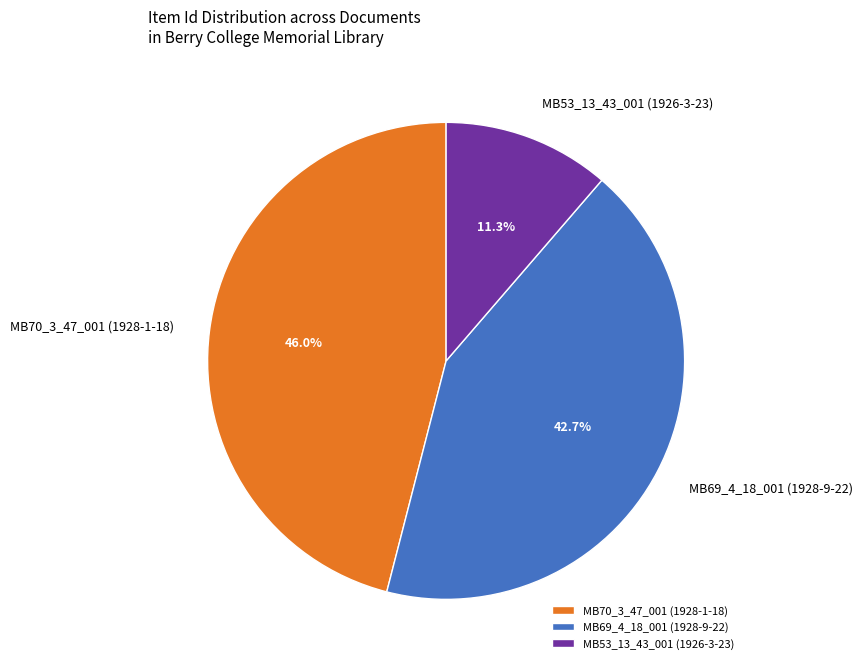

Does MB70_3_47_001 (1928-1-18) account for over 50% of the chart?

No